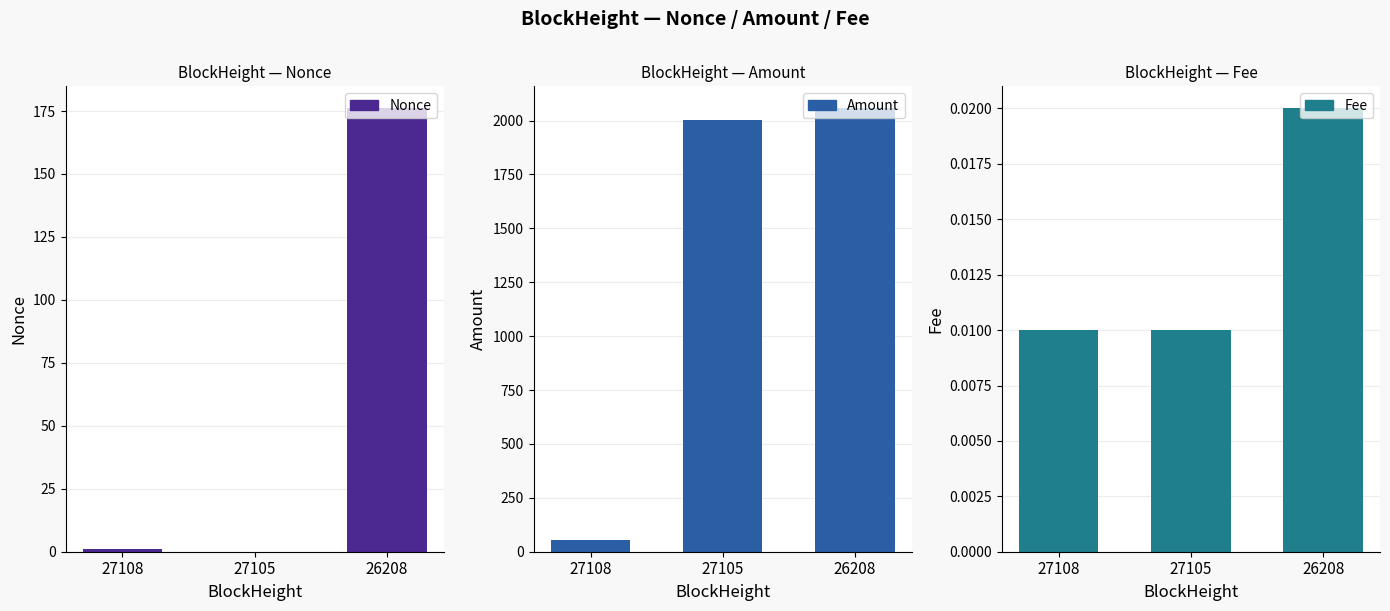

True or false: Amount has a value of 91.4 at 27108.

False